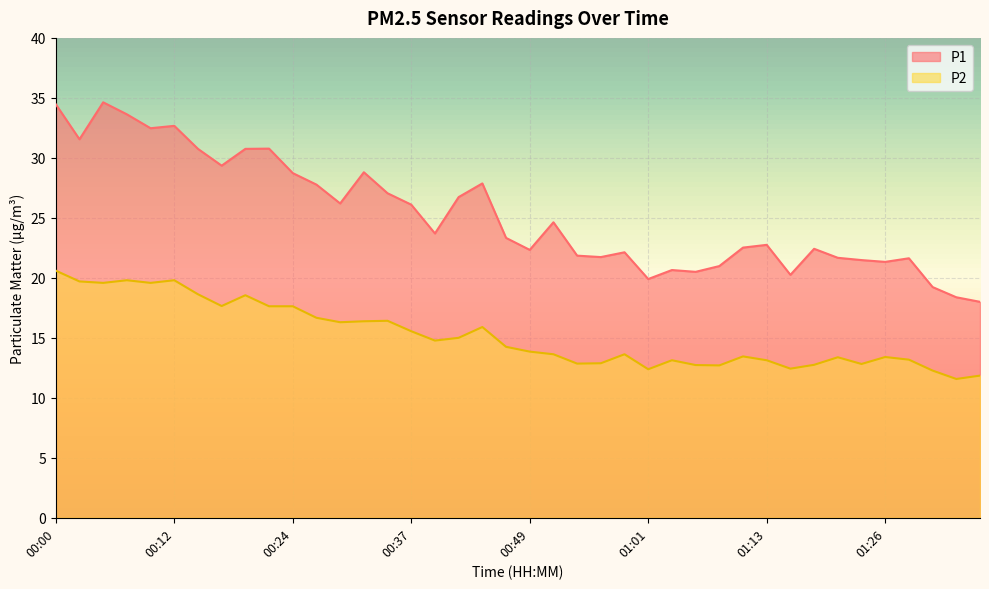

At which category is the sum across all series the highest?

00:00